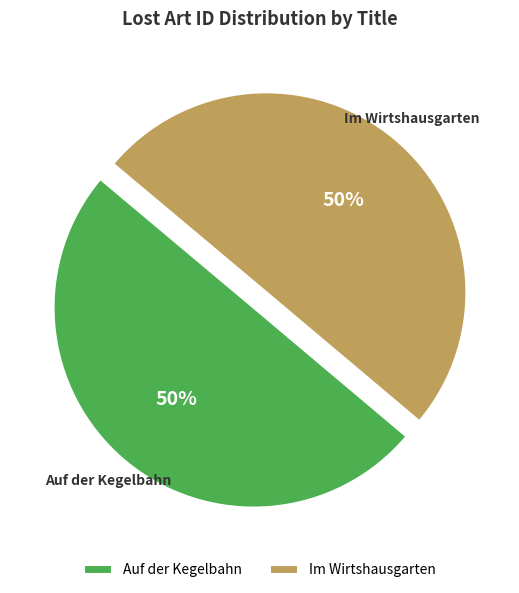

The Auf der Kegelbahn slice represents 50% of the pie. True or false?

True